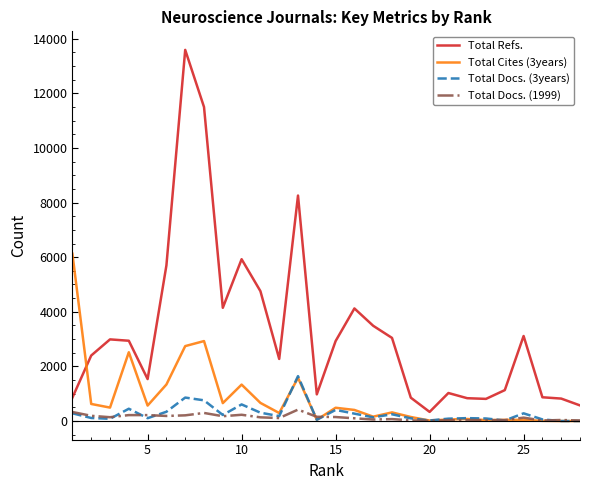

True or false: Total Docs. (3years) and Total Refs. intersect in this chart.

False